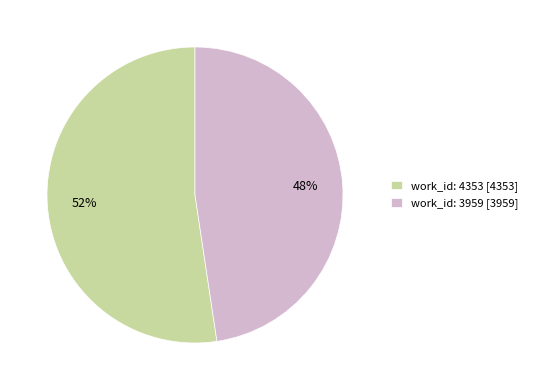

The work_id: 4353 [4353] slice represents 52% of the pie. True or false?

True